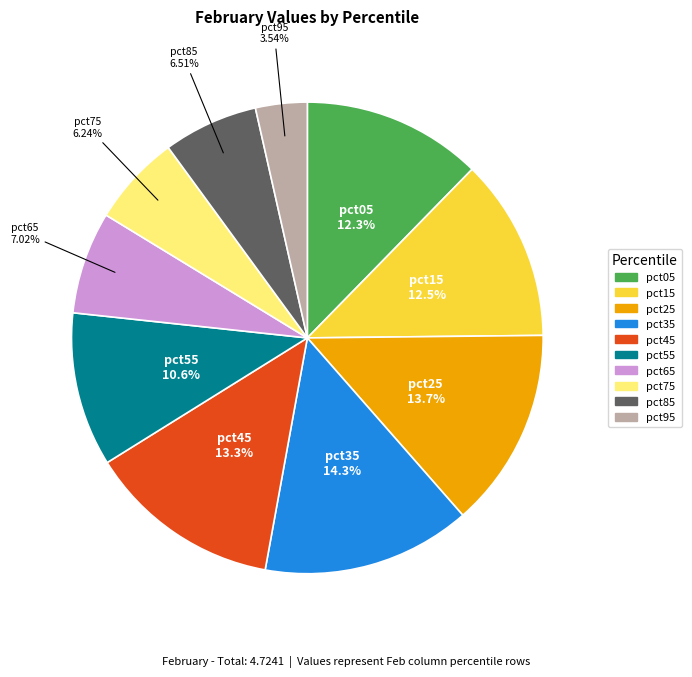

Which category has the smallest portion of the pie?

pct95